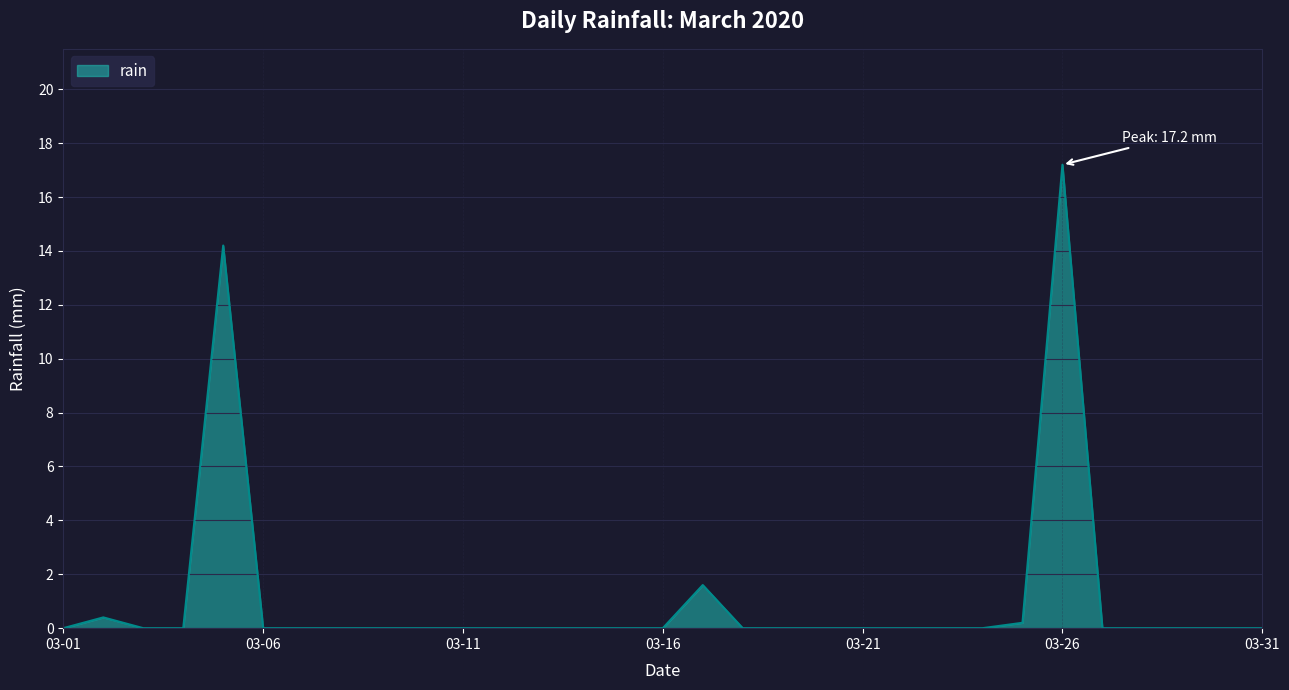

How many lines are shown in the chart?

1